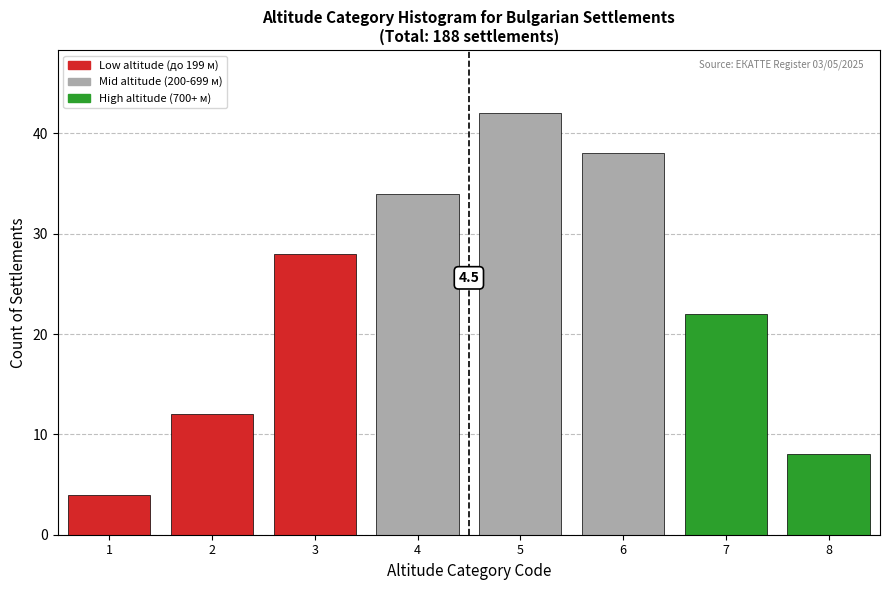

Reading left to right, list all the values displayed in this chart.

4	12	28	34	42	38	22	8